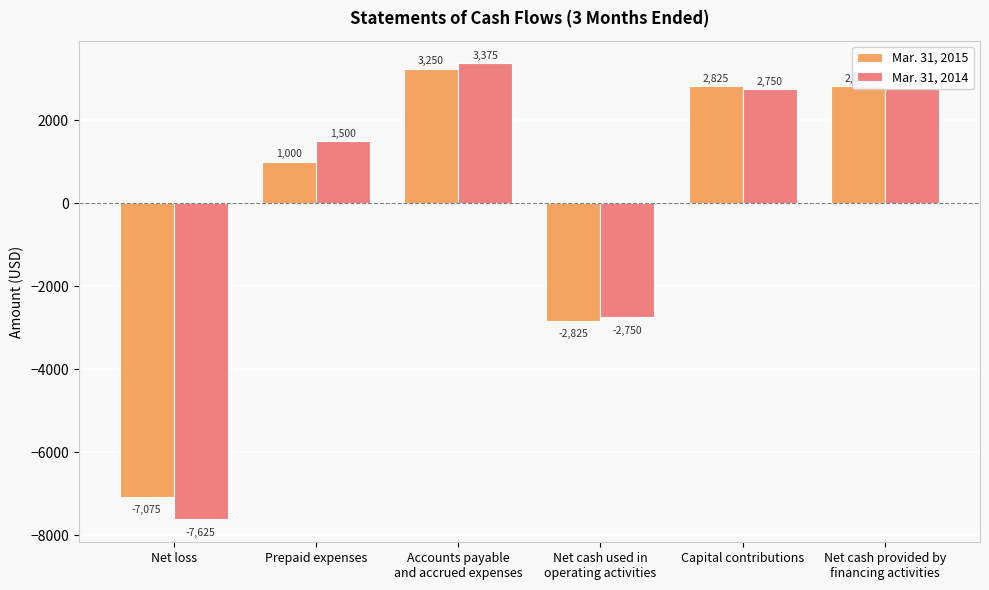

Are the bars horizontal?

No